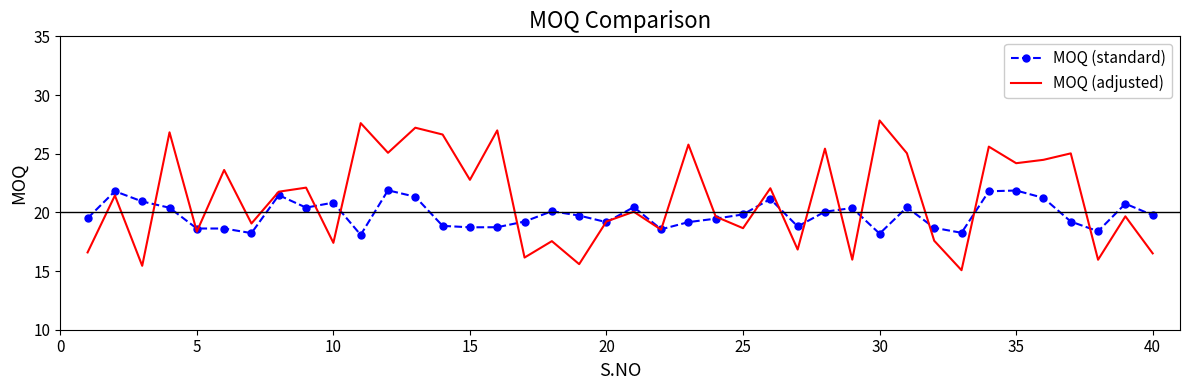

What is the highest value of the MOQ (standard) series?

21.9